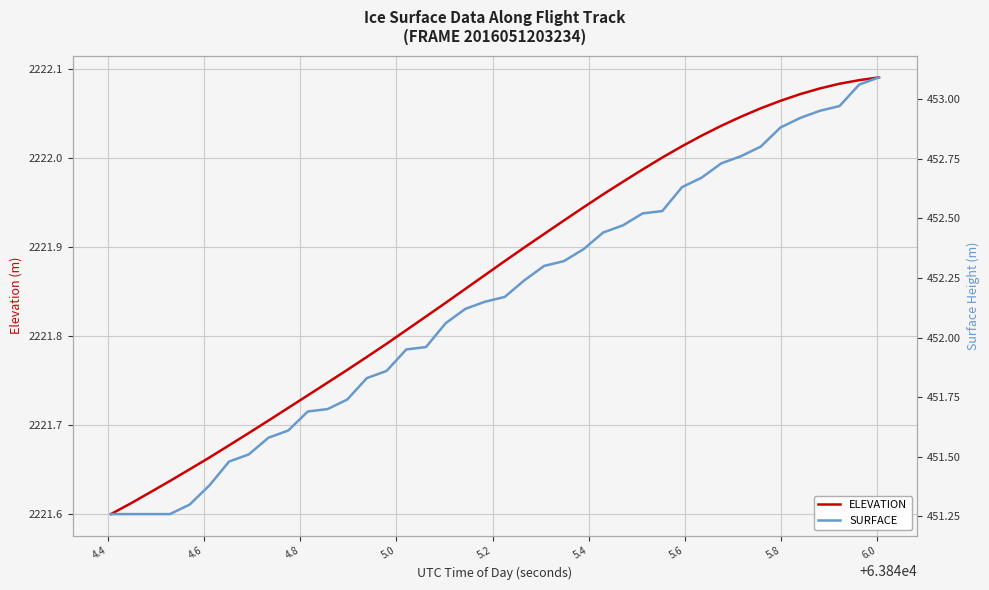

True or false: SURFACE and ELEVATION intersect in this chart.

False